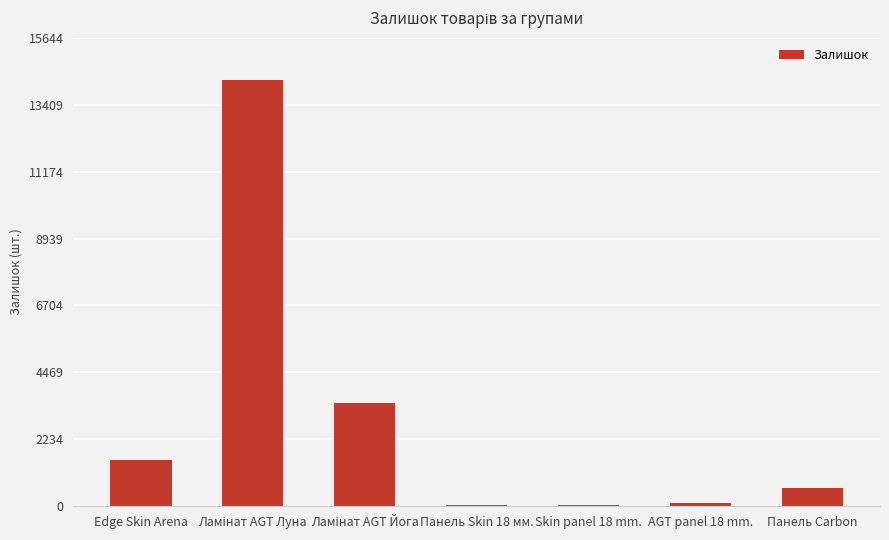

The value at Edge Skin Arena is 1538. True or false?

True